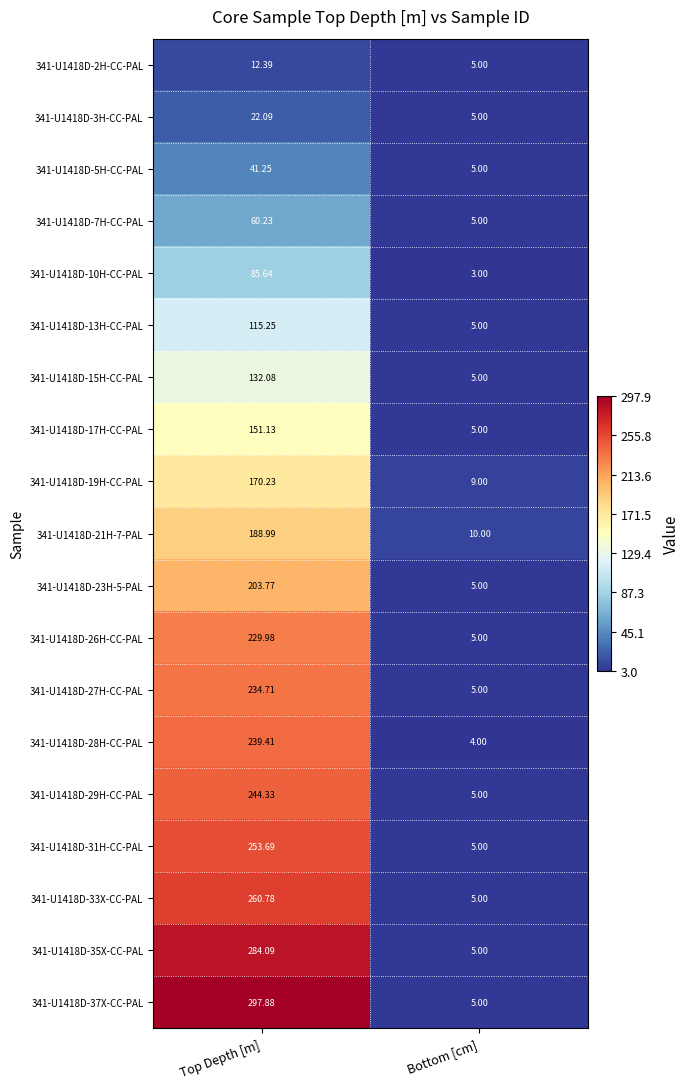

How many distinct data groups are displayed?

19